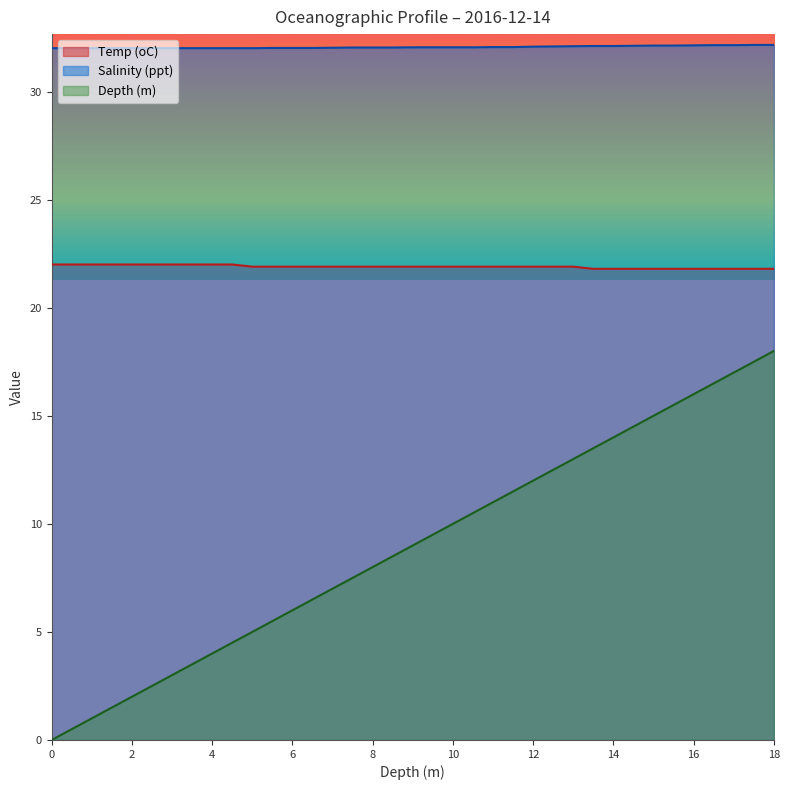

At 3, list the series in order from smallest to largest.

Depth (m), Temp (oC), Salinity (ppt)